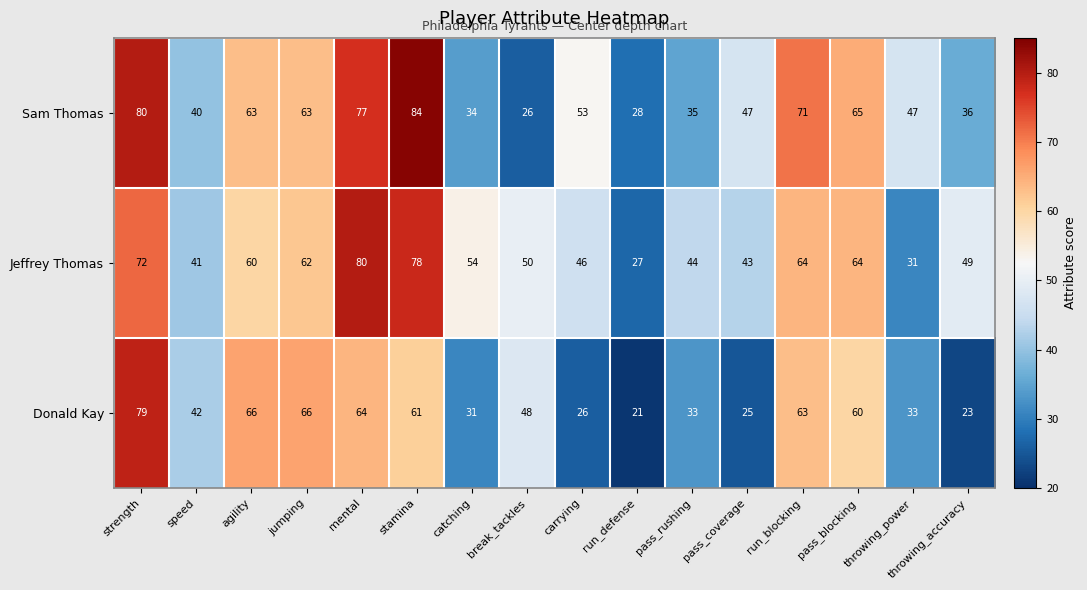

What is the sum of all Jeffrey Thomas values?

865